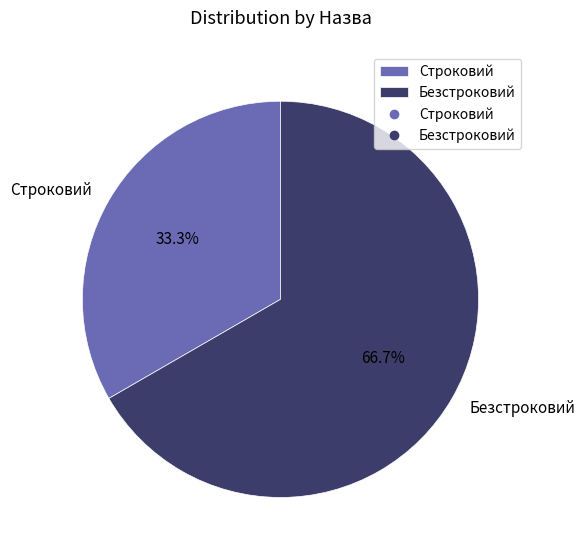

Combined, do Строковий and Безстроковий account for over 50%?

Yes